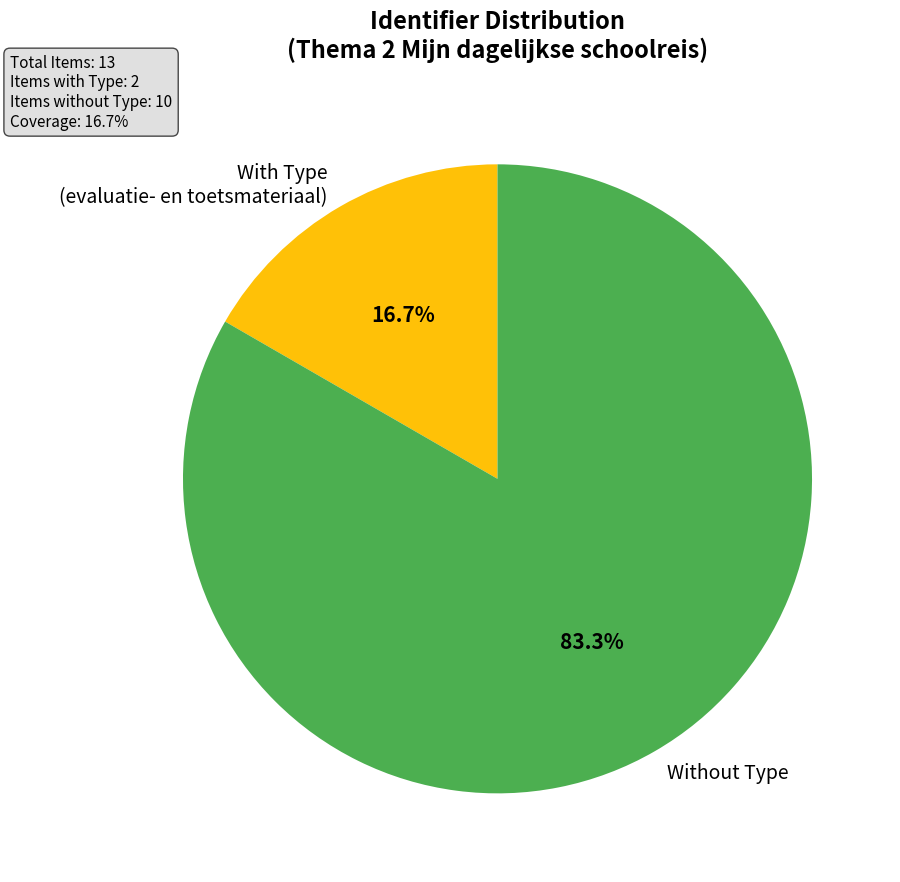

Is the sum of With Type (evaluatie- en toetsmateriaal) and Without Type greater than half?

Yes